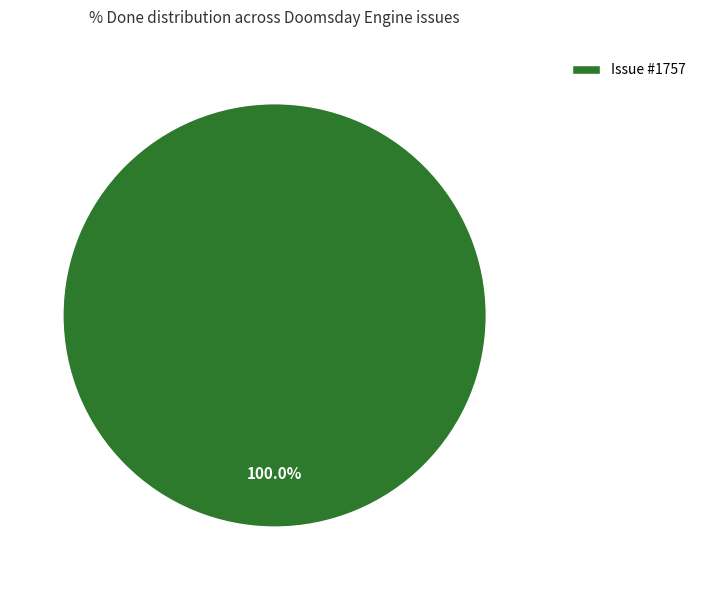

Rank the categories by value from highest to lowest.

Issue #1757